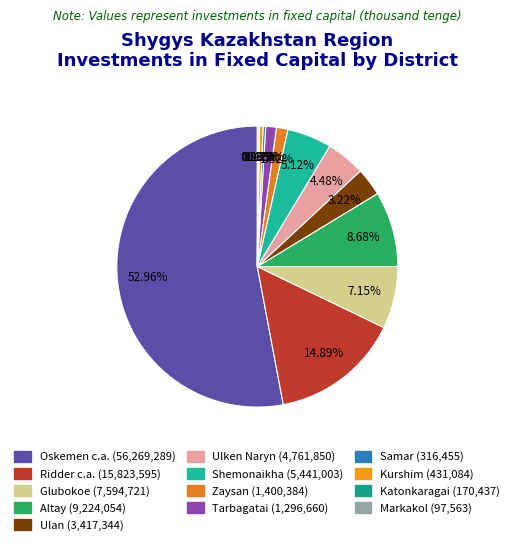

True or false: Glubokoe accounts for 7% of the total.

True